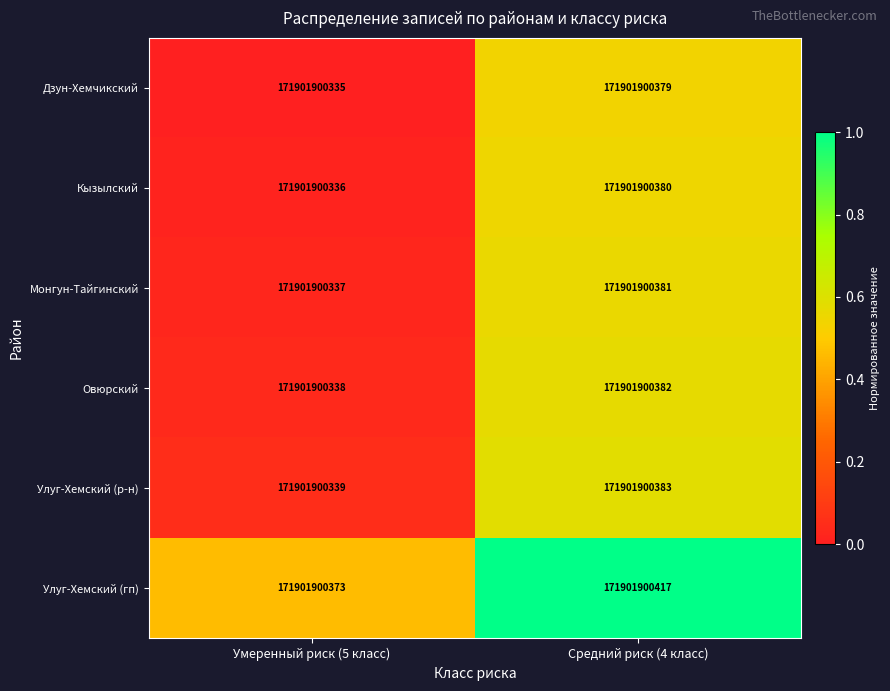

What is the difference between the highest and lowest values at Умеренный риск (5 класс)?

0.5